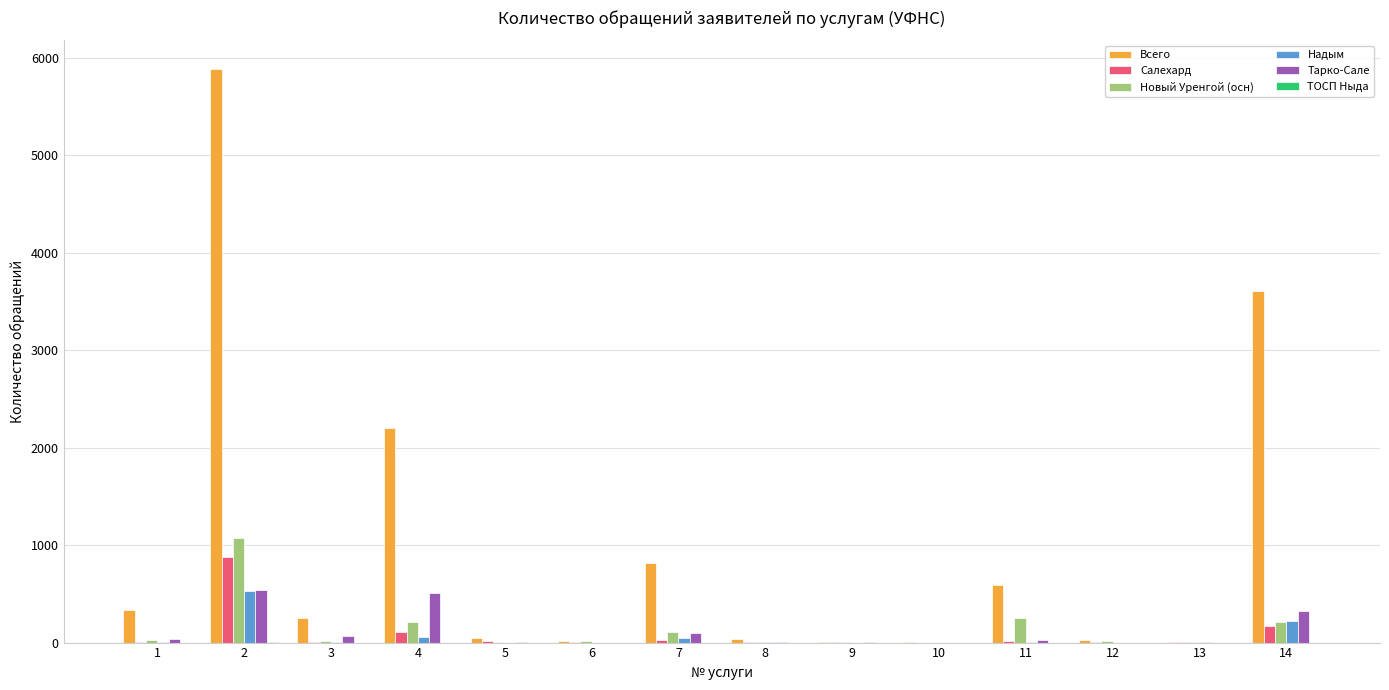

What is the greatest value displayed?

5885